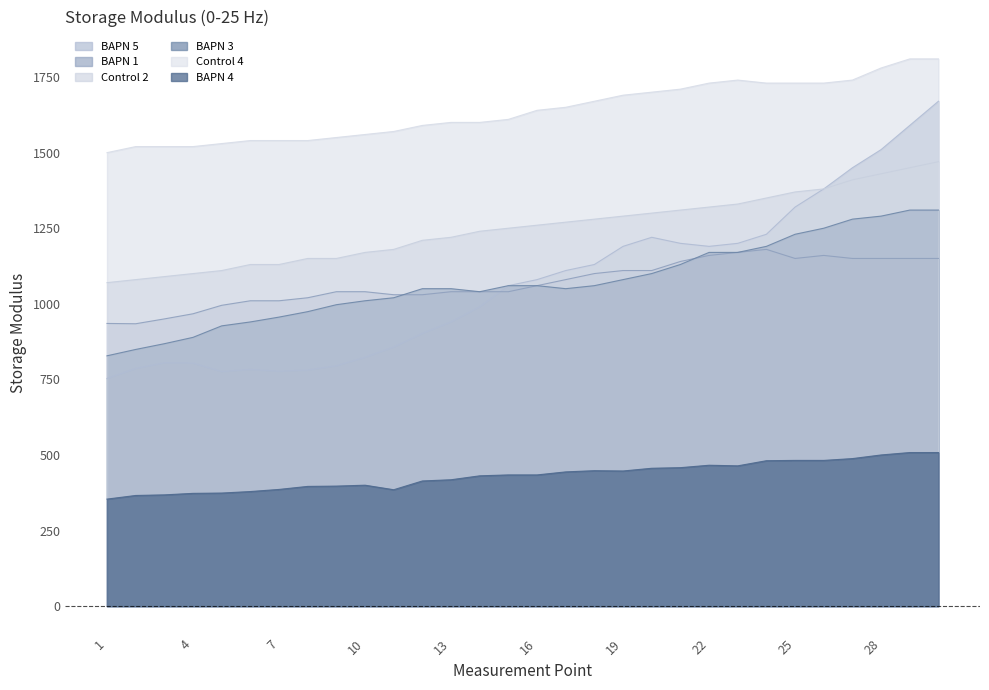

True or false: BAPN 4 has a value of 147 at 6.

False